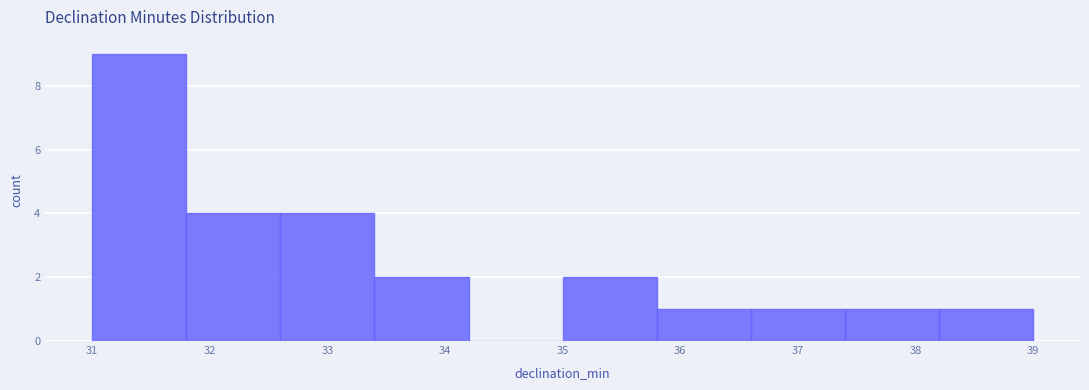

Reading left to right, list every bar in this chart as the range it spans on the x-axis followed by its height. The values are not printed on the chart, so give them approximately, as read against the axis.

31.0 to 31.8: 9
31.8 to 32.6: 4
32.6 to 33.4: 4
33.4 to 34.2: 2
34.2 to 35.0: 0
35.0 to 35.8: 2
35.8 to 36.6: 1
36.6 to 37.4: 1
37.4 to 38.2: 1
38.2 to 39.0: 1